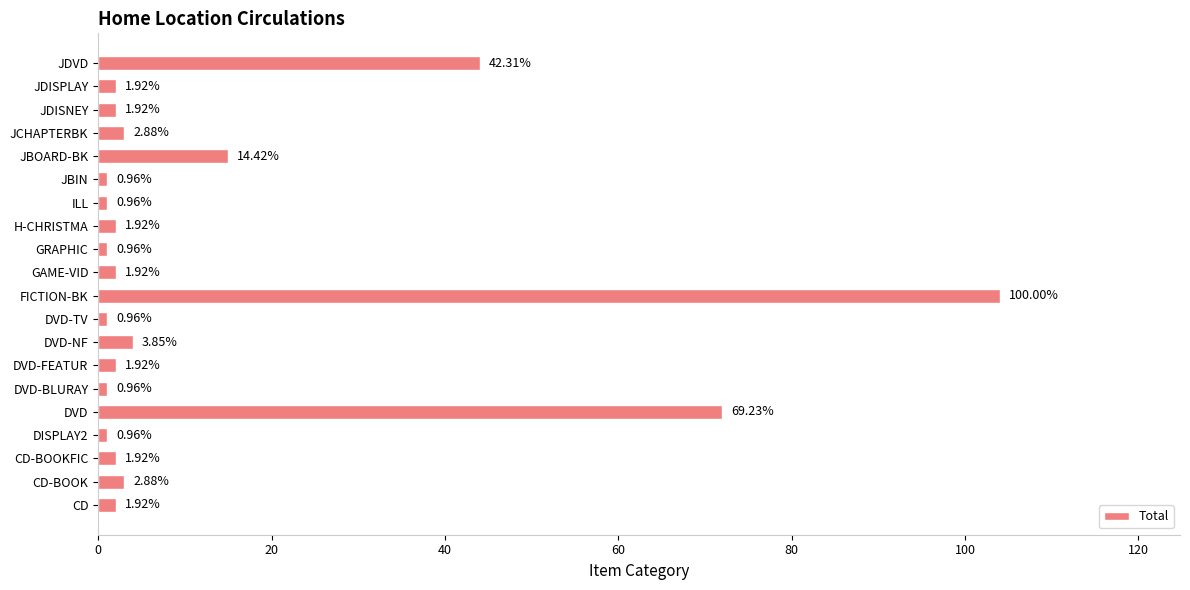

Are the bars horizontal?

Yes